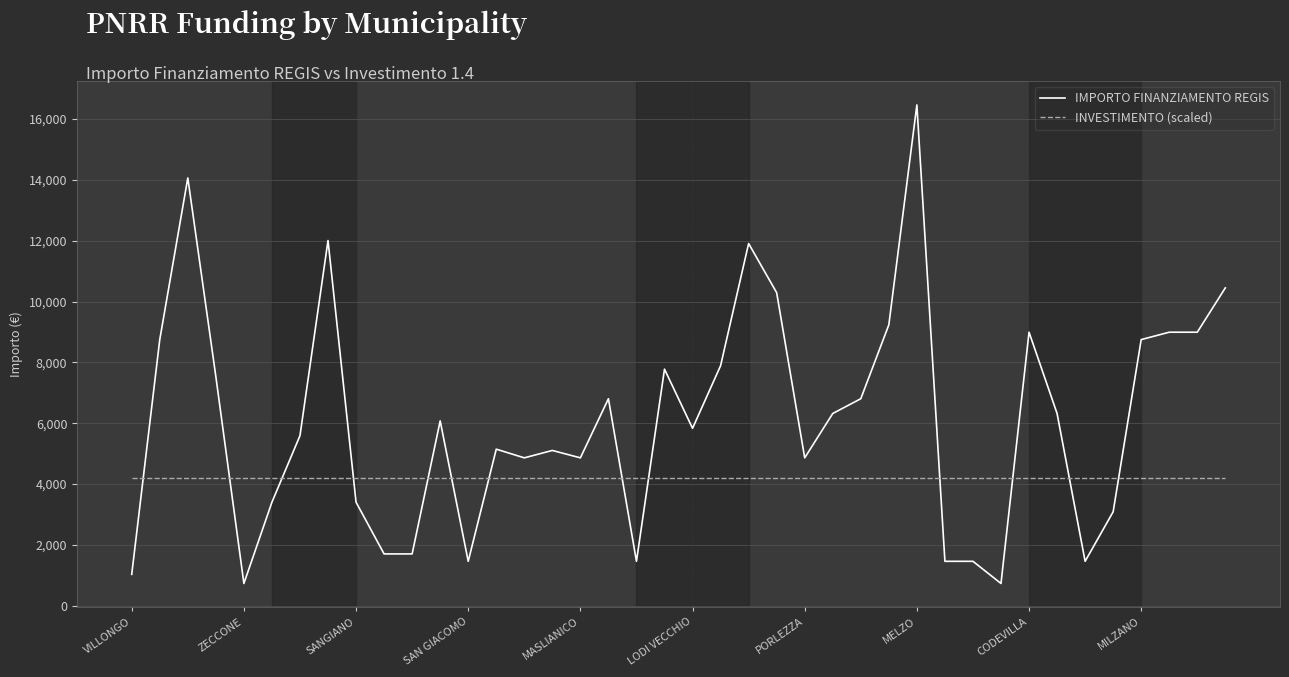

What is the greatest value displayed?

16464